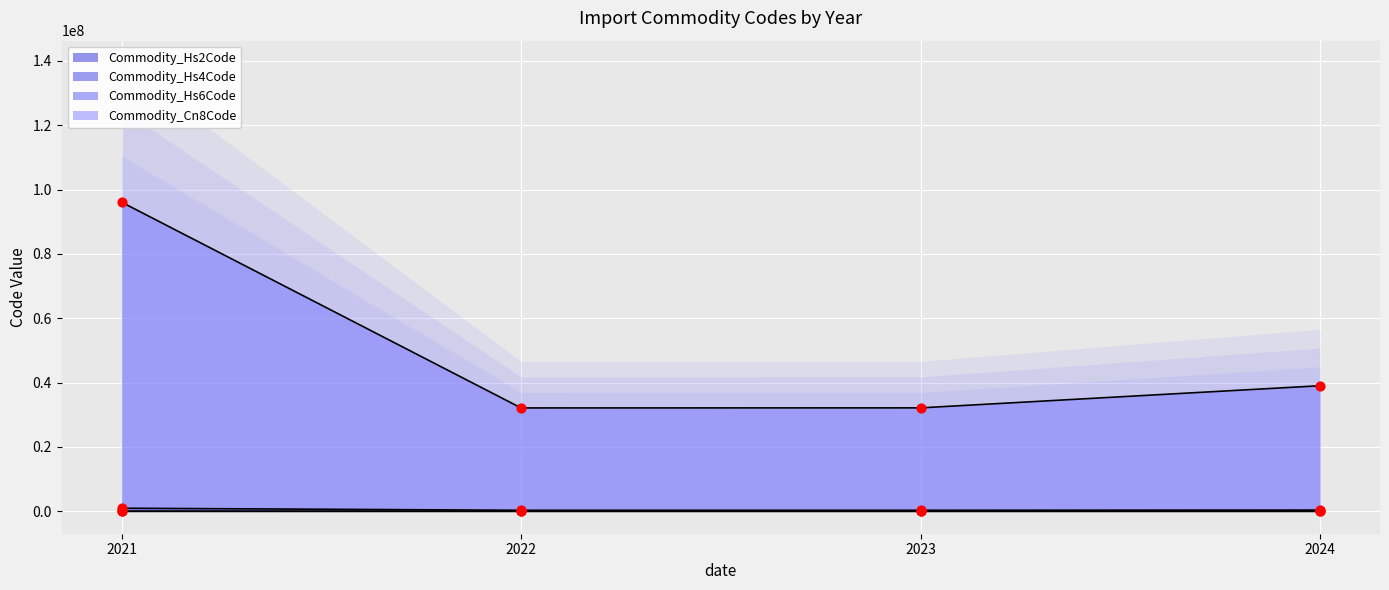

Which series reaches the maximum Y coordinate?

Commodity_Cn8Code